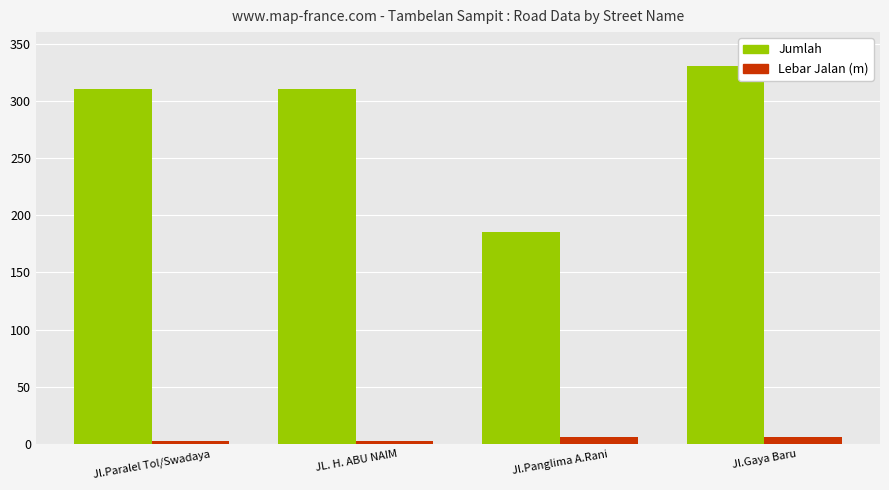

What is the total value across all series at Jl.Paralel Tol/Swadaya?

313